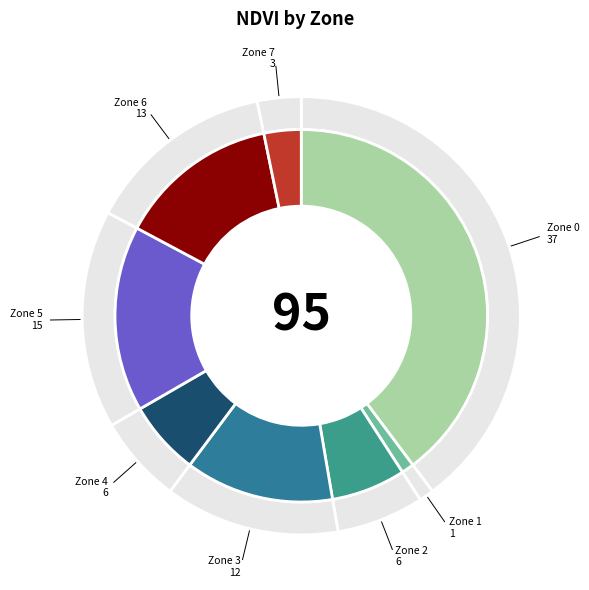

Combined, what portion of the pie is Zone 4 and Zone 1?

7.5%